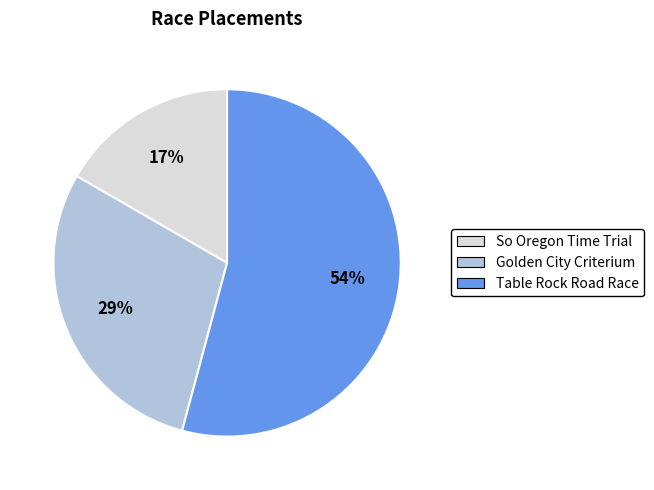

What is the smallest slice in the pie chart?

So Oregon Time Trial